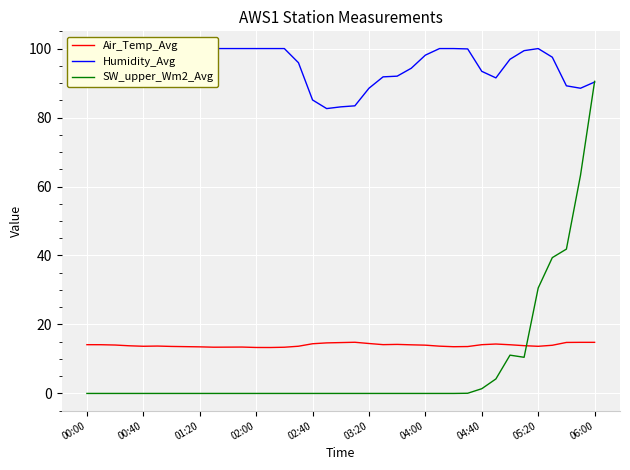

At 11, list the series in order from largest to smallest.

Humidity_Avg, Air_Temp_Avg, SW_upper_Wm2_Avg